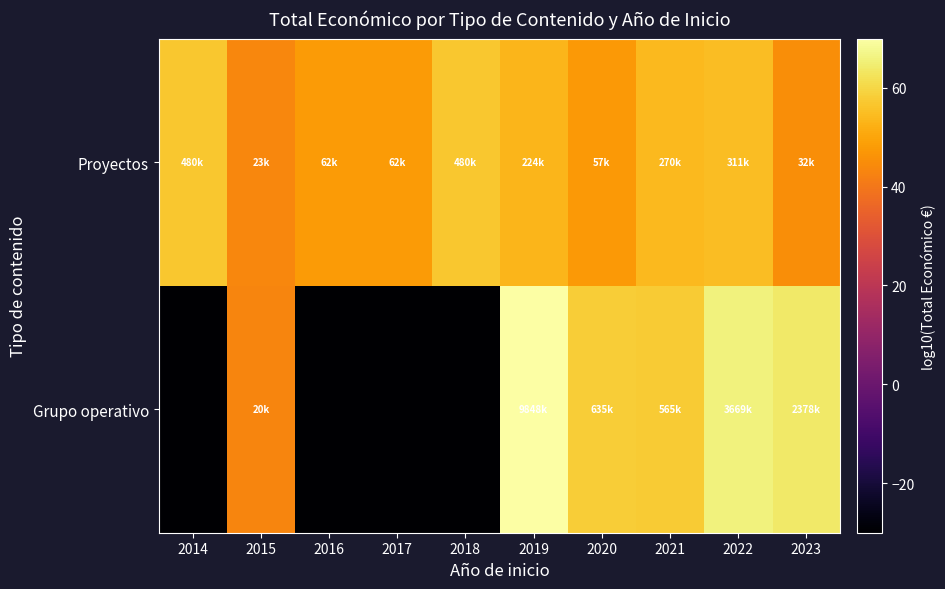

Reading left to right, what are all the values shown in this chart?

Grupo operativo: 2014=-30.0	2015=43.0	2016=-30.0	2017=-30.0	2018=-30.0	2019=69.9	2020=58.0	2021=57.5	2022=65.6	2023=63.8
Proyectos: 2014=56.8	2015=43.6	2016=47.9	2017=47.9	2018=56.8	2019=53.5	2020=47.6	2021=54.3	2022=54.9	2023=45.1